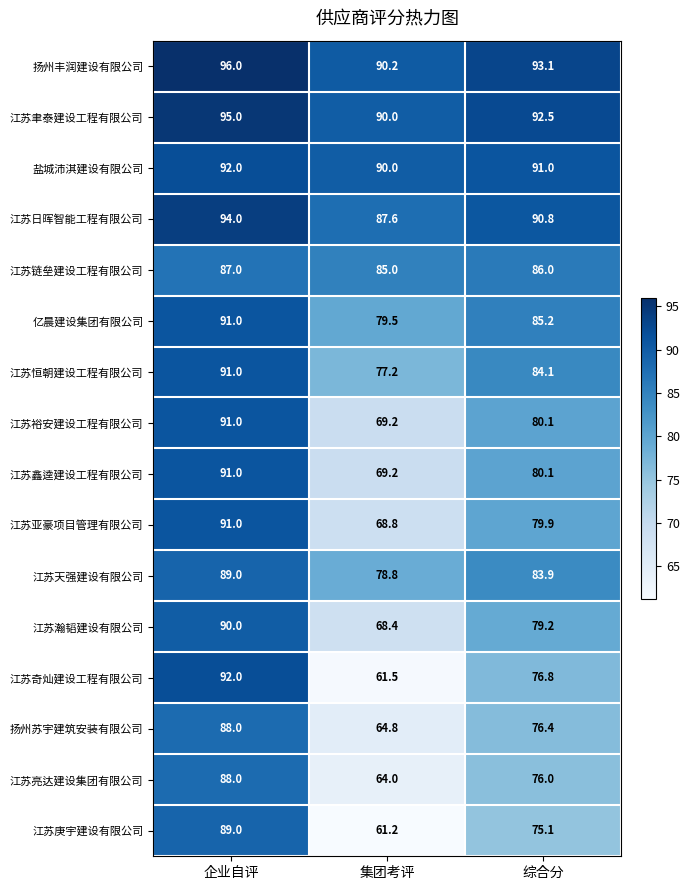

How many categories are shown in the chart?

3